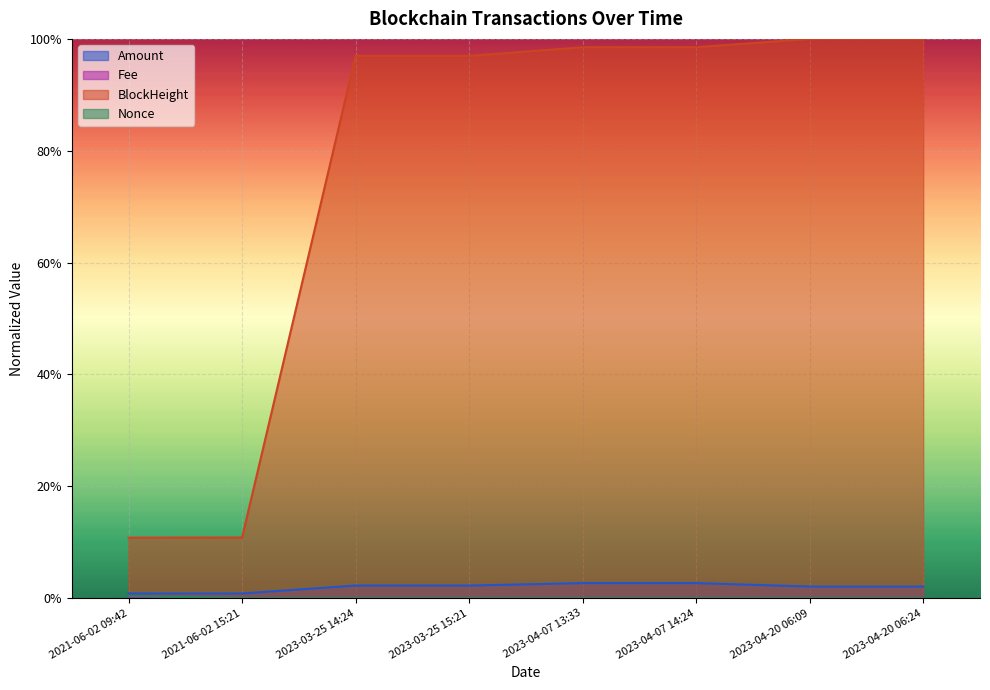

True or false: Amount and Fee intersect in this chart.

False